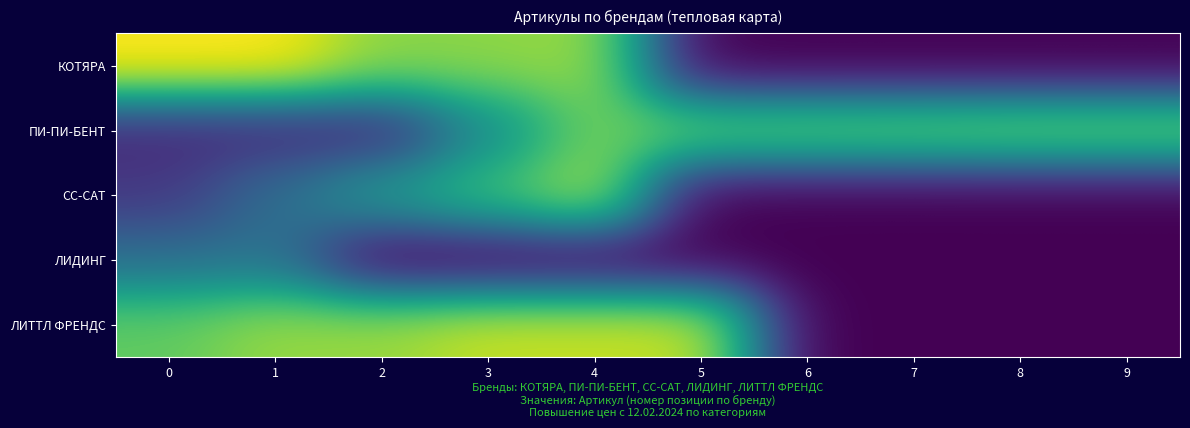

What is the difference between the highest and lowest values at 9?

84473